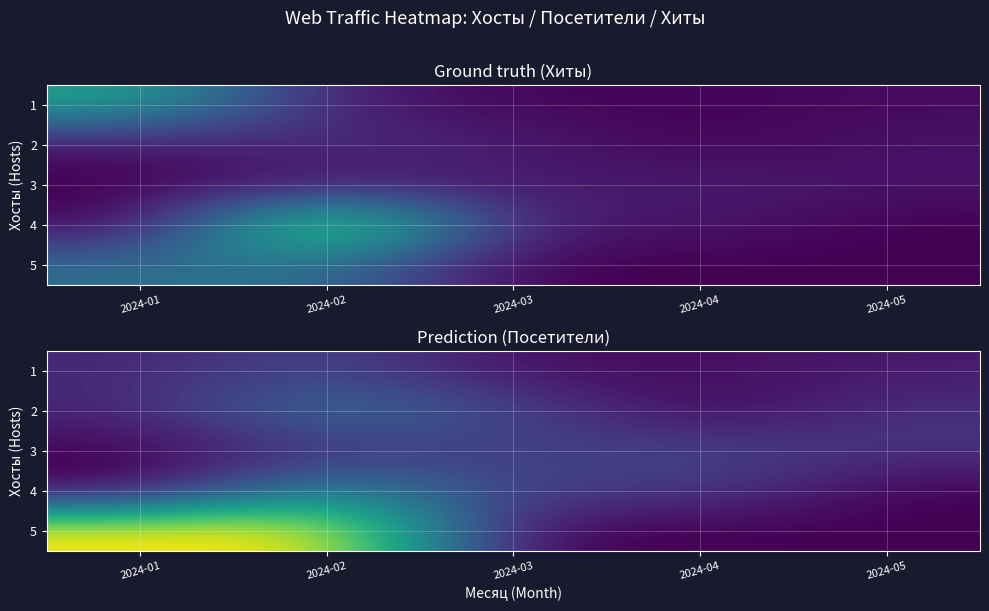

The value of 5 at 2024-03 is 10. True or false?

False